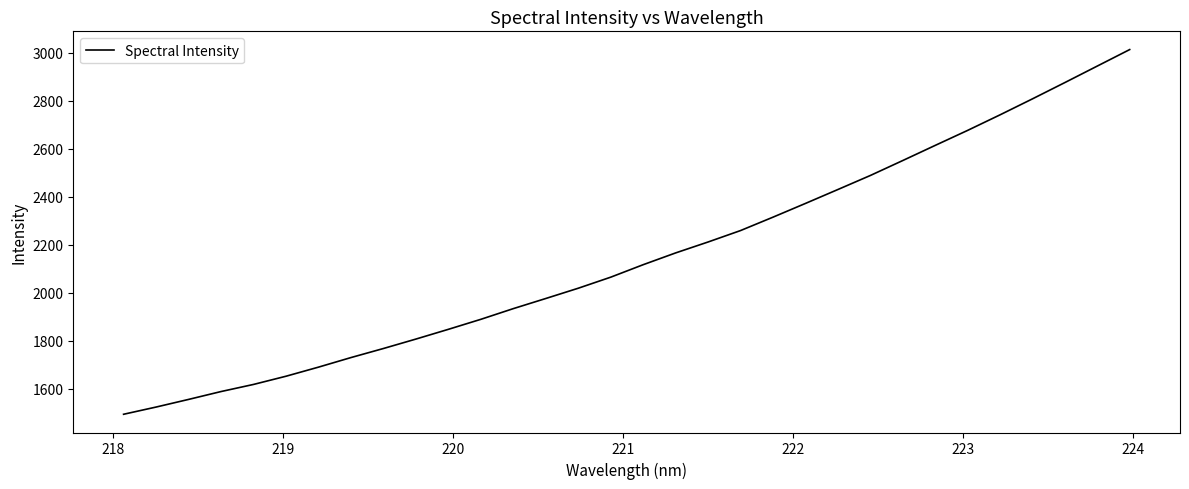

Does the chart have visible grid lines?

No